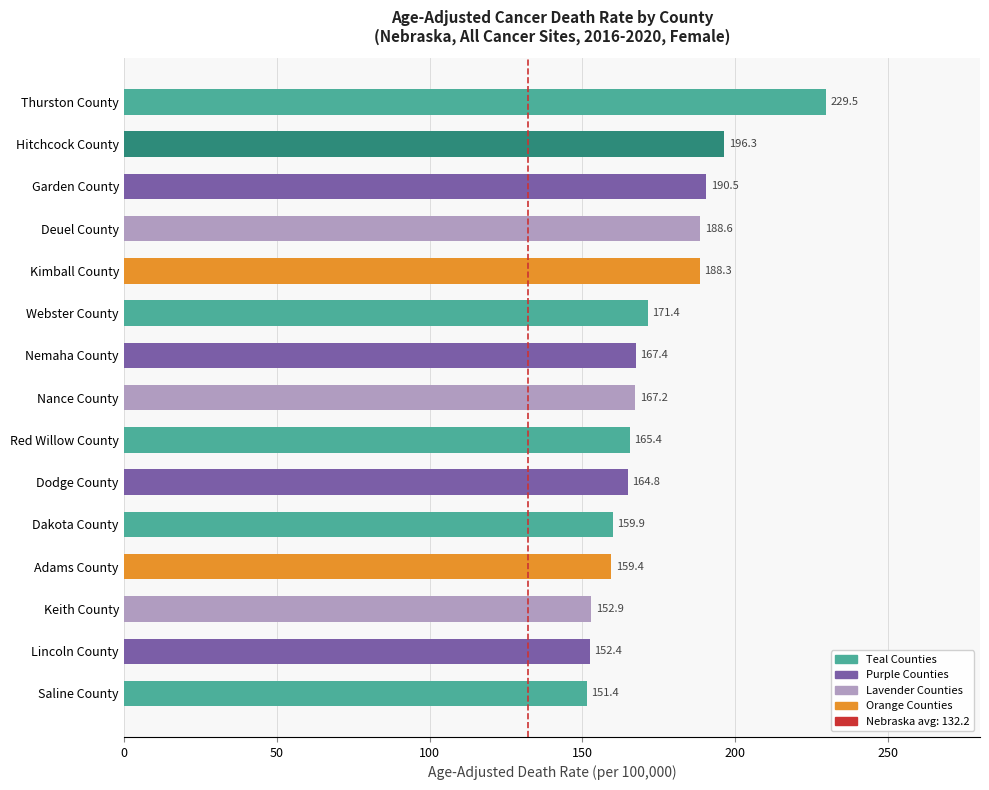

What position from the top is Webster County?

6